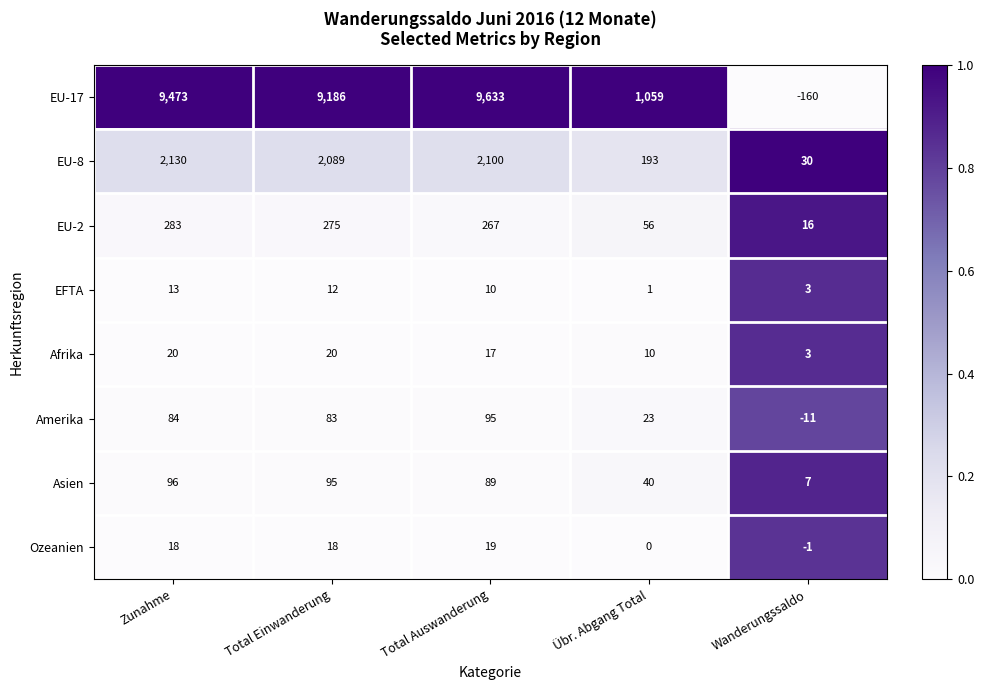

True or false: EU-2 has a value of 92 at Übr. Abgang Total.

False